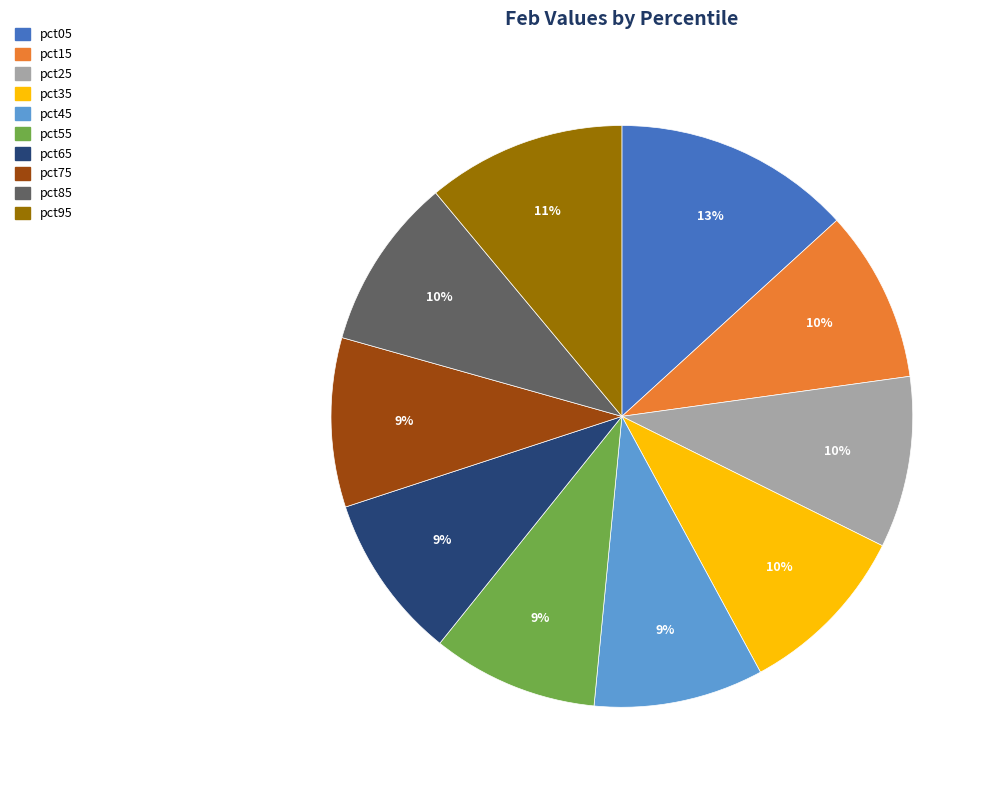

Which has a higher value, pct05 or pct45?

pct05